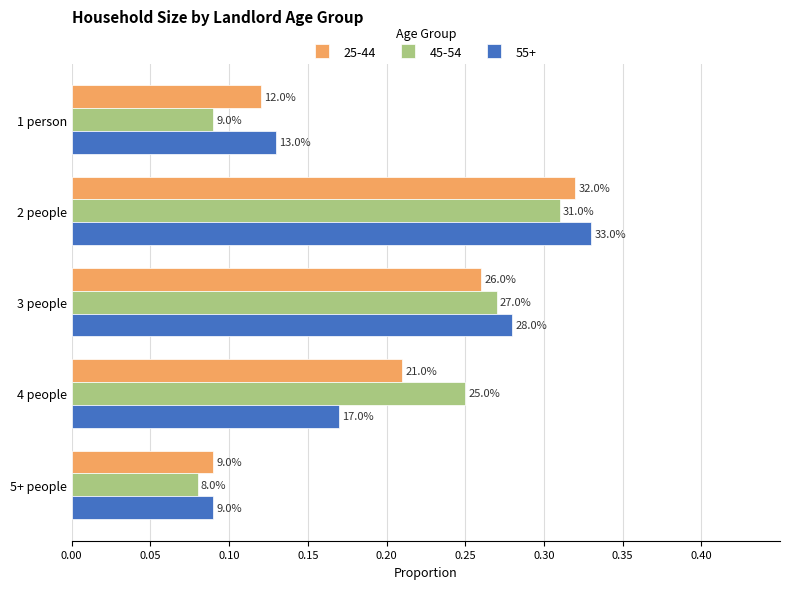

What is the sum of all 25-44 values?

1.0